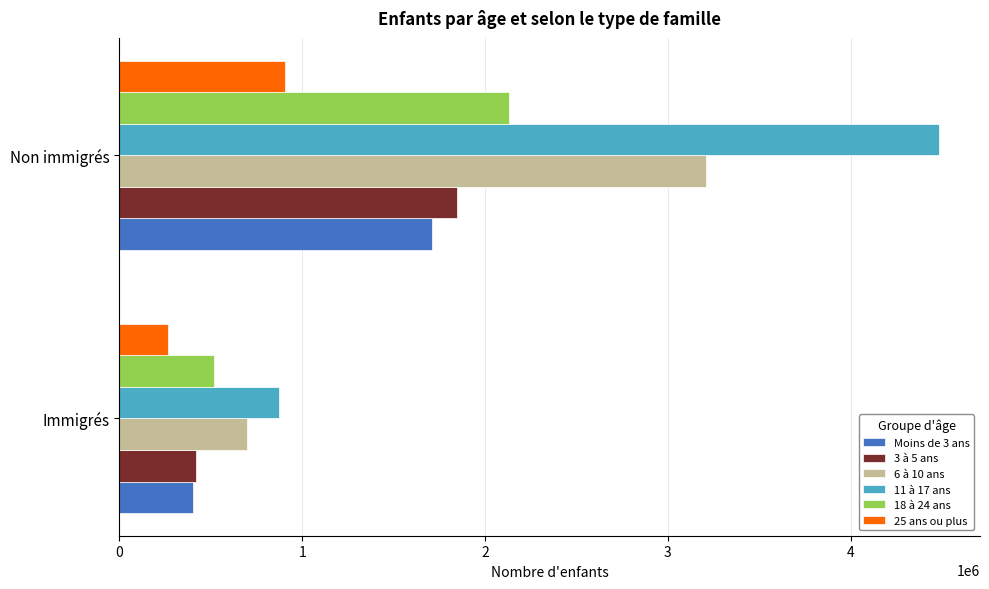

What is the maximum value for 6 à 10 ans?

3210068.3